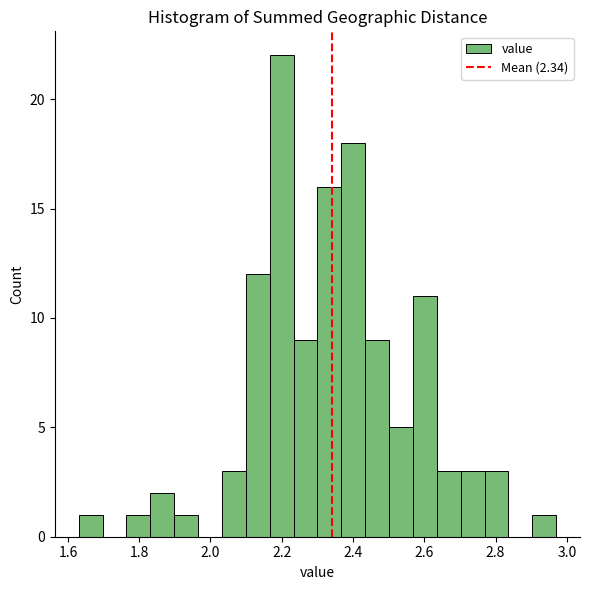

Around what value on the x-axis is the tallest bar? Give the approximate position of its centre, as read against the axis.

2.20